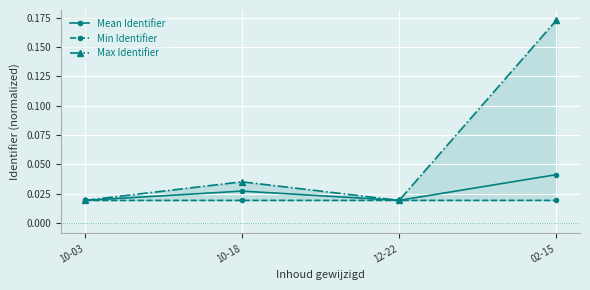

What is the sum of all Mean Identifier values?

0.1